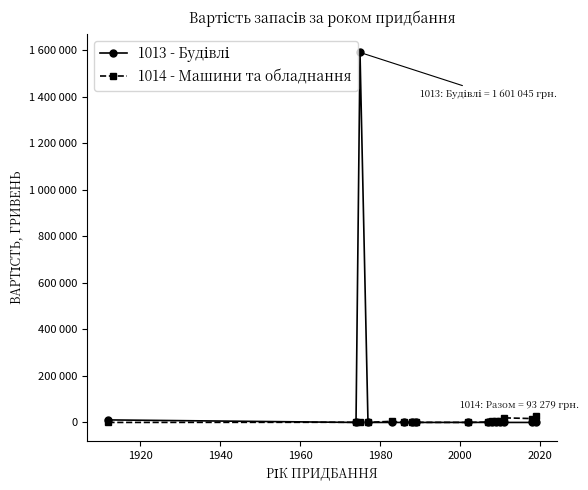

Rank the series by their average value, from lowest to highest.

1014 - Машини та обладнання, 1013 - Будівлі